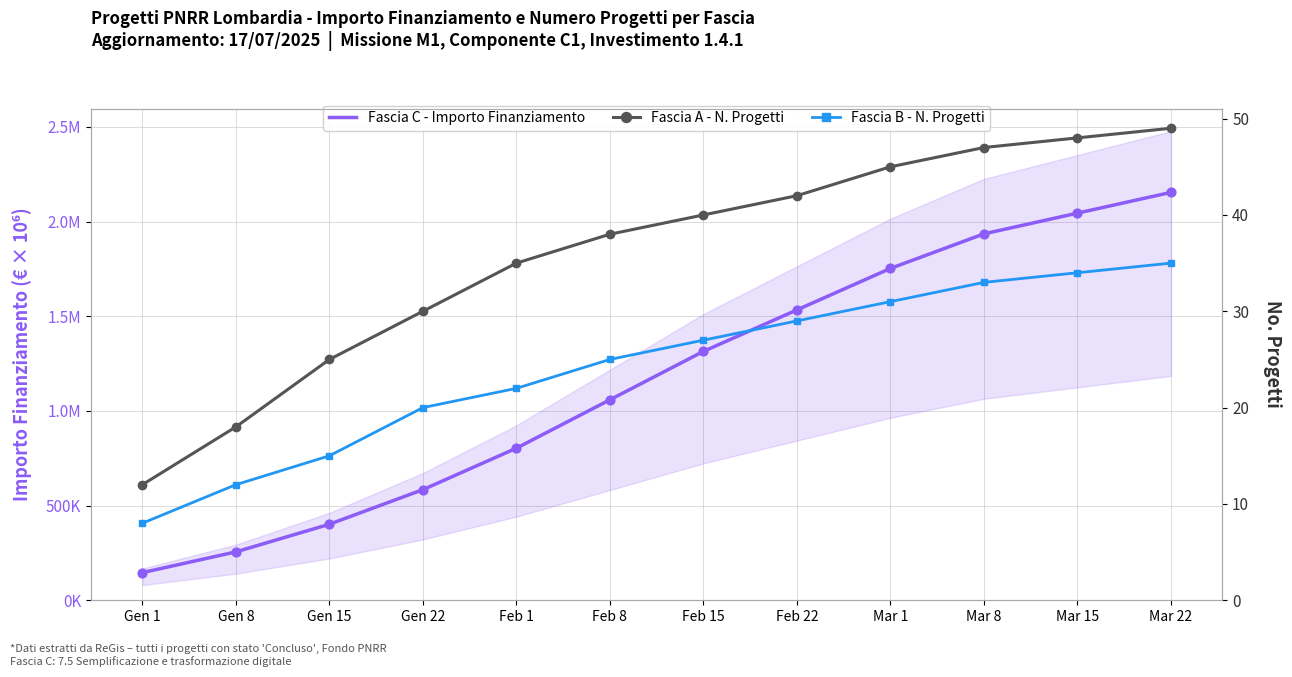

Which series contains the lowest Y value?

Fascia B - N. Progetti